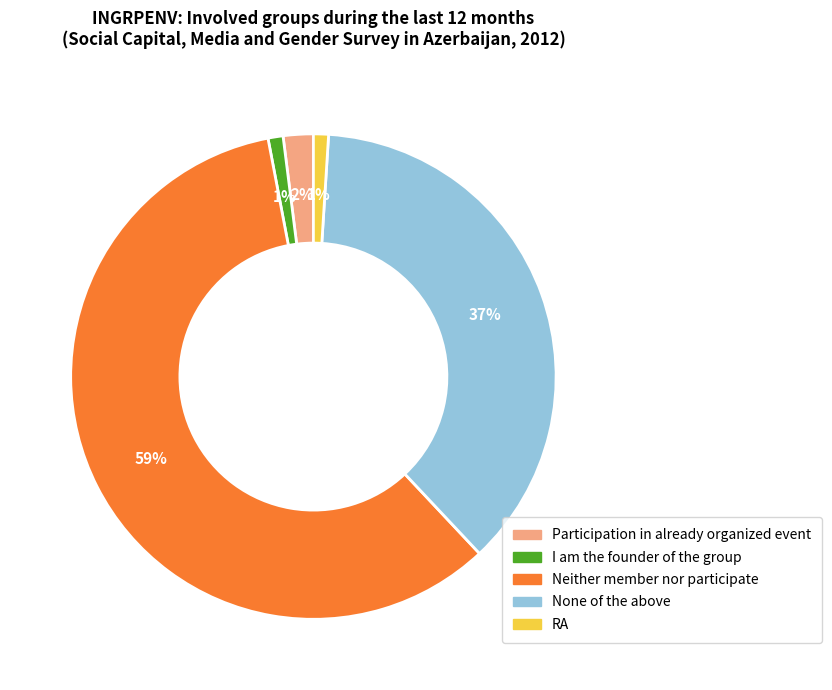

Is there a majority slice in this chart?

Yes